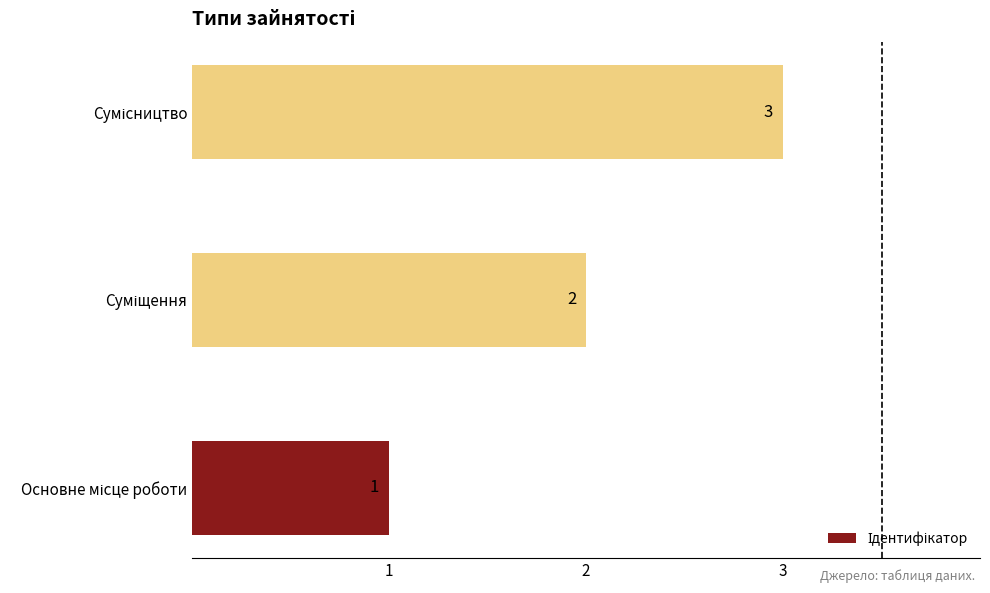

Count the values in the range 1 to 3.

3